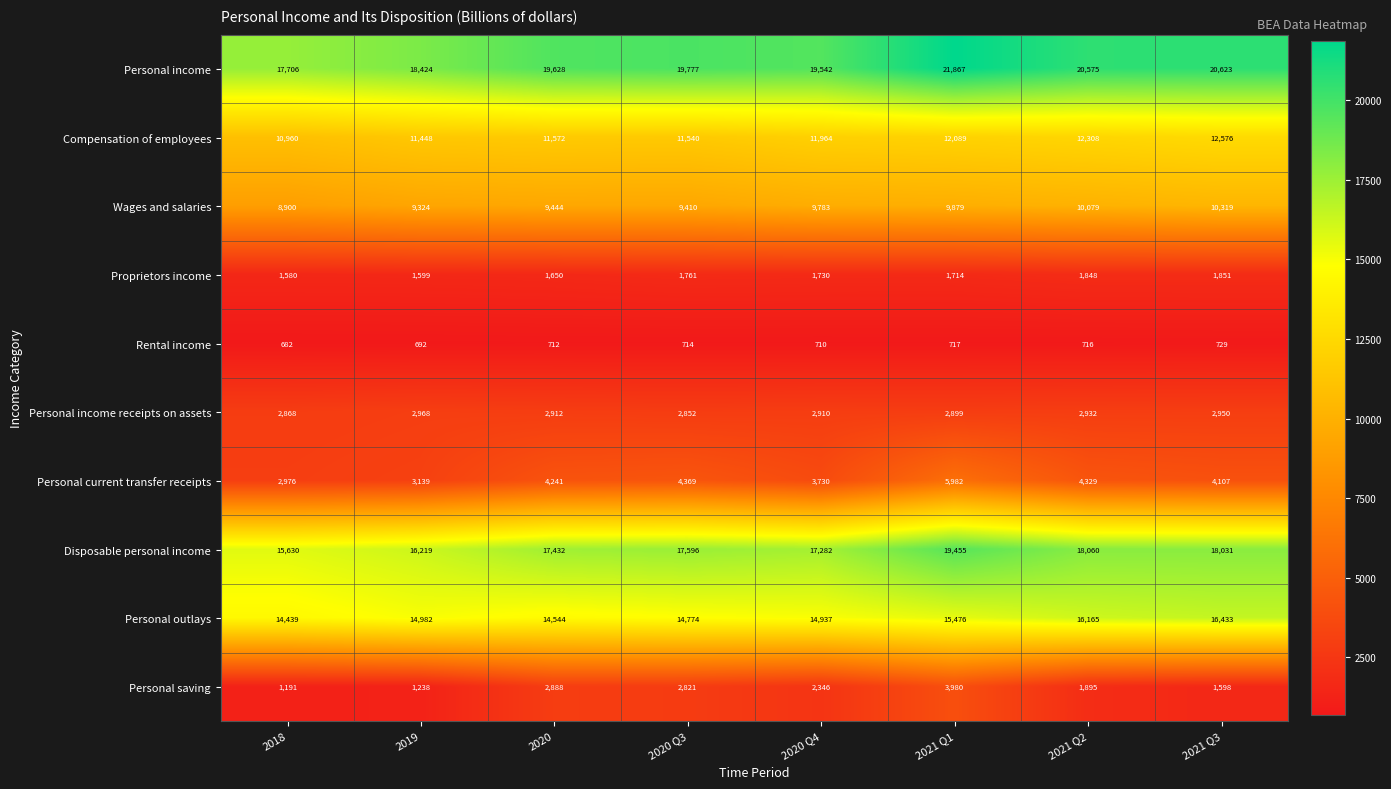

What is the difference between the Personal outlays values at 2019 and 2020 Q4?

45